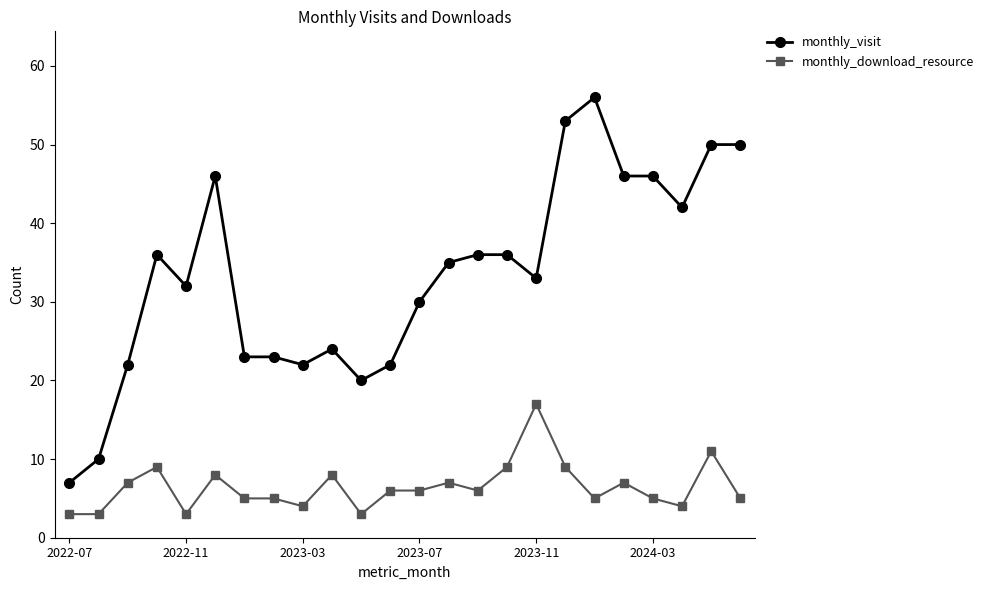

True or false: monthly_visit has more than 0 points higher than both neighbors.

True